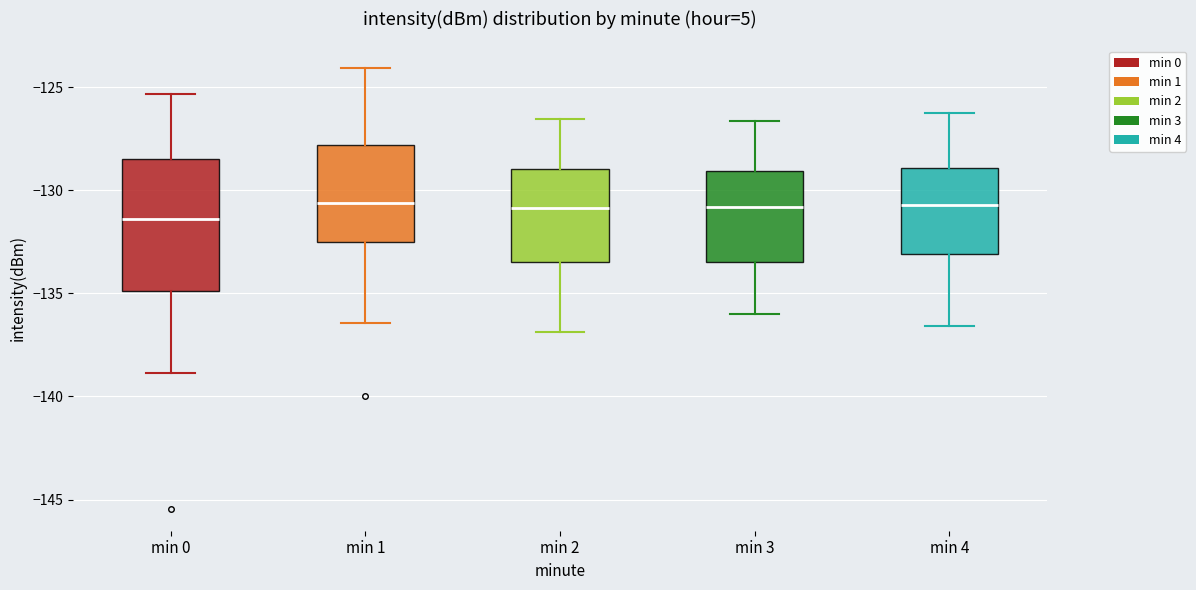

Reading left to right, read every box against the y-axis: the position of its median line, the range the box covers, and the ends of its whiskers. The values are not printed on the chart, so give them approximately, as read against the axis.

min 0: median -131.5, box -135.0 to -128.5, whiskers -139.0 to -125.5
min 1: median -130.5, box -132.5 to -128.0, whiskers -136.5 to -124.0
min 2: median -131.0, box -133.5 to -129.0, whiskers -137.0 to -126.5
min 3: median -131.0, box -133.5 to -129.0, whiskers -136.0 to -126.5
min 4: median -130.5, box -133.0 to -129.0, whiskers -136.5 to -126.0